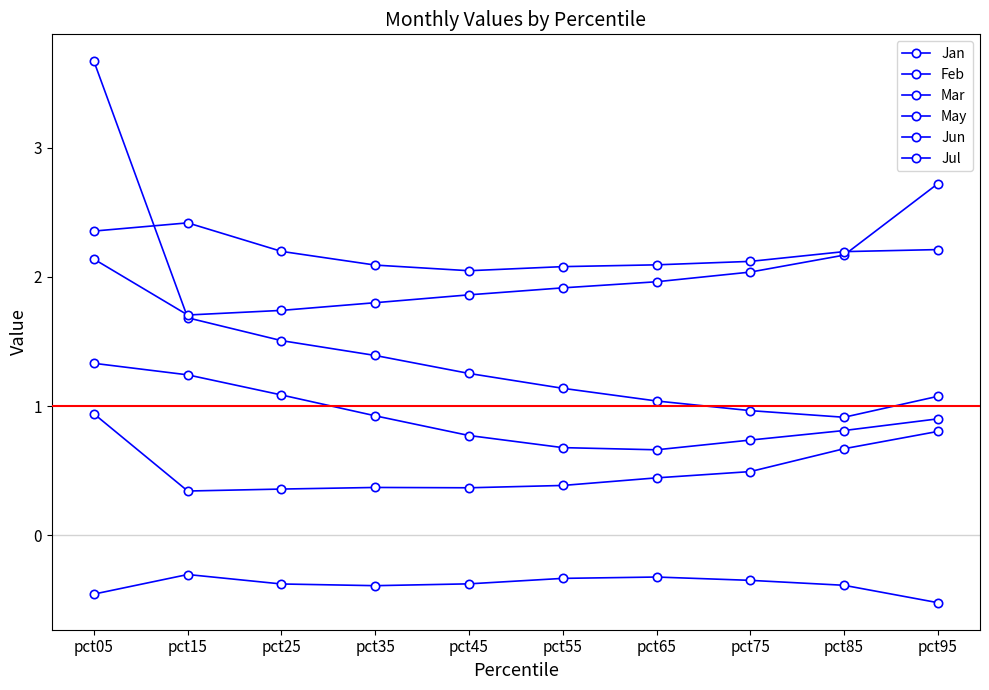

Which has a higher value, pct35 or pct75?

pct35